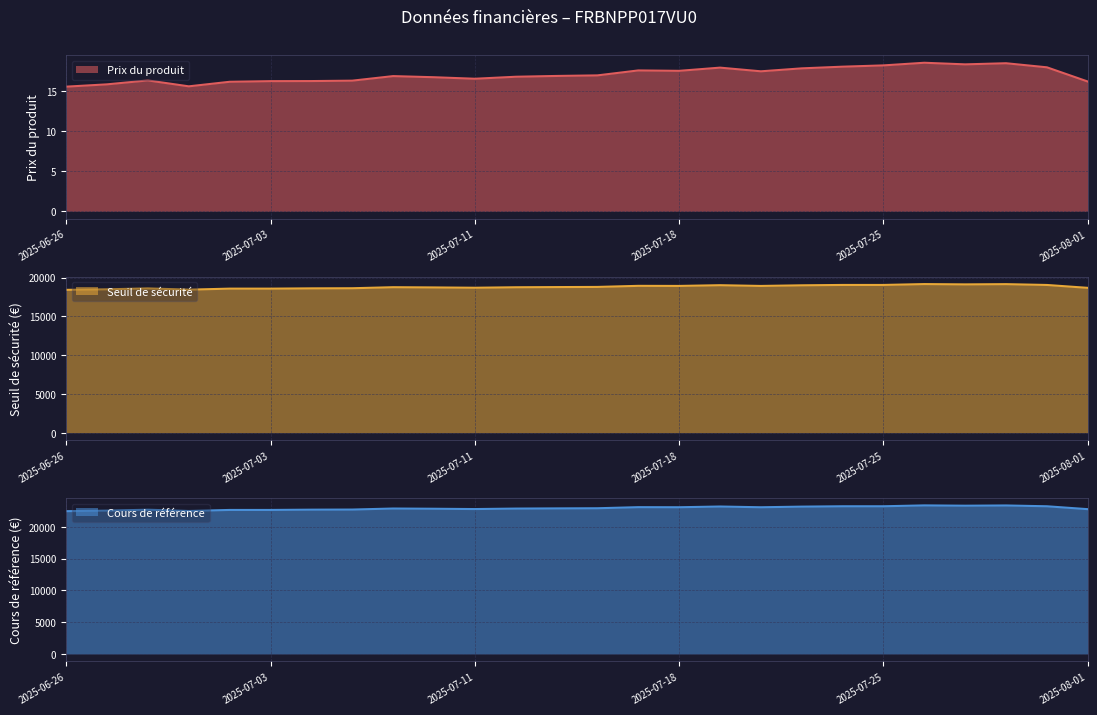

Which series changed the most between 2025-07-17 and 2025-07-24?

Cours de référence